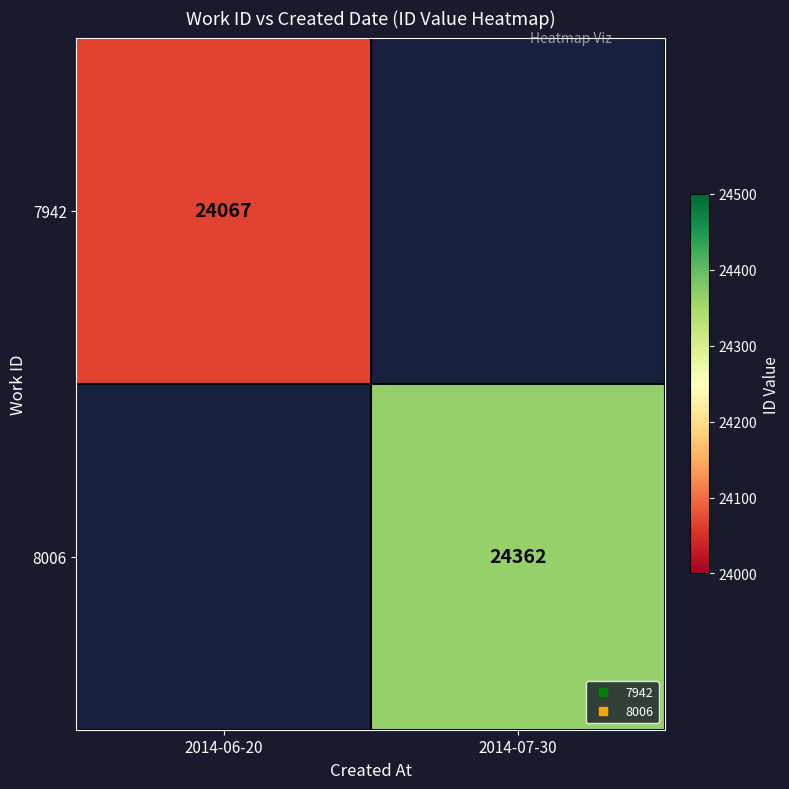

What is the maximum value for 7942?

24067.0